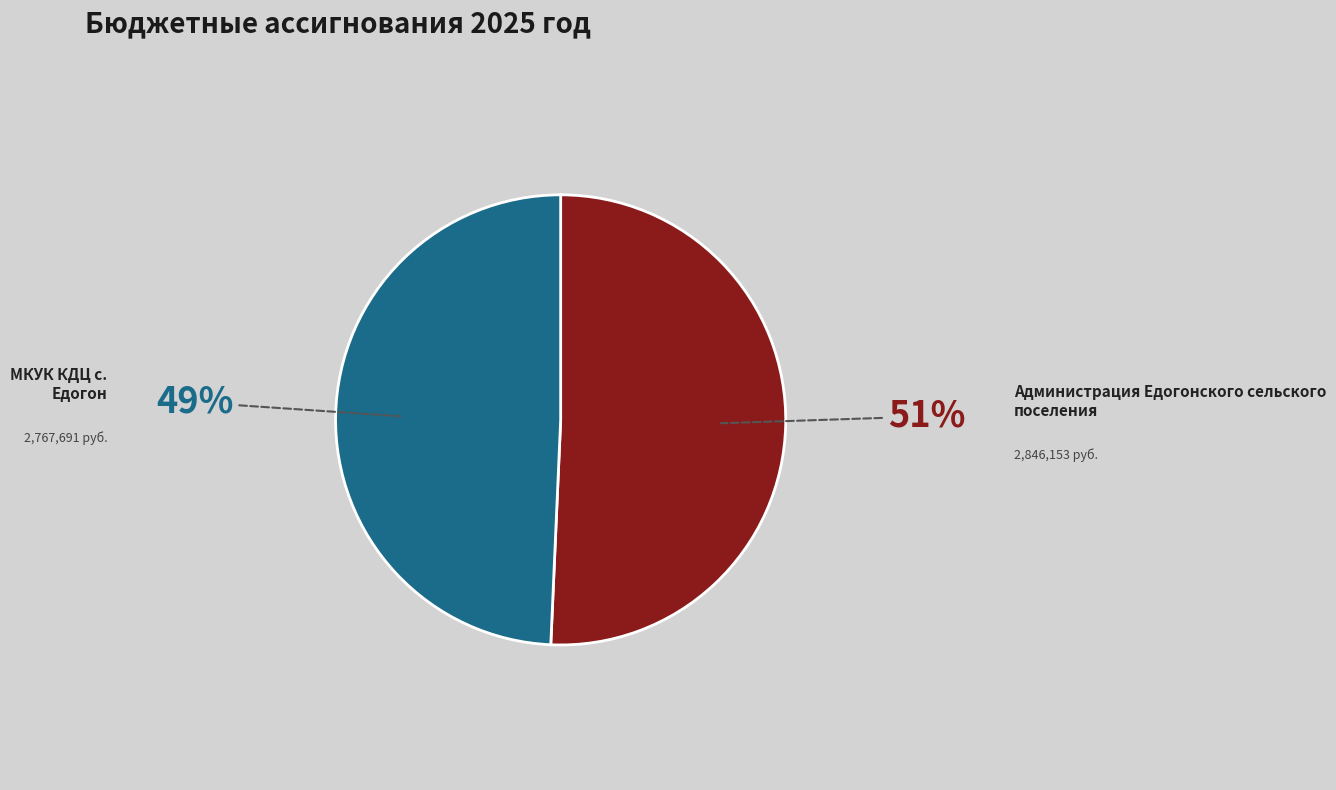

To the nearest percent, what is the combined percentage of МКУК КДЦ с. Едогон and Администрация Едогонского сельского поселения?

100%